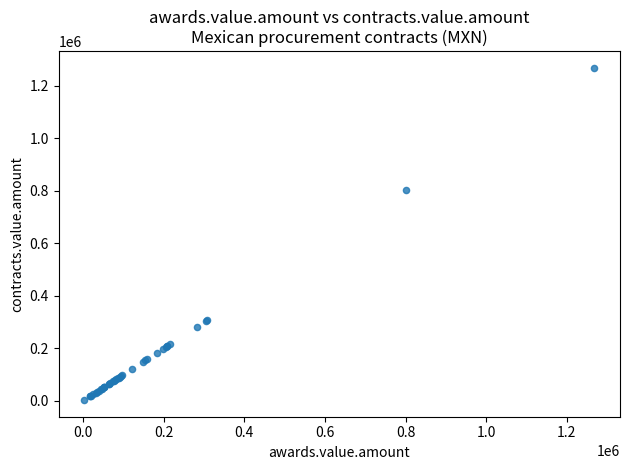

What Y value in the scatter plot is closest to 635693?

801900.0